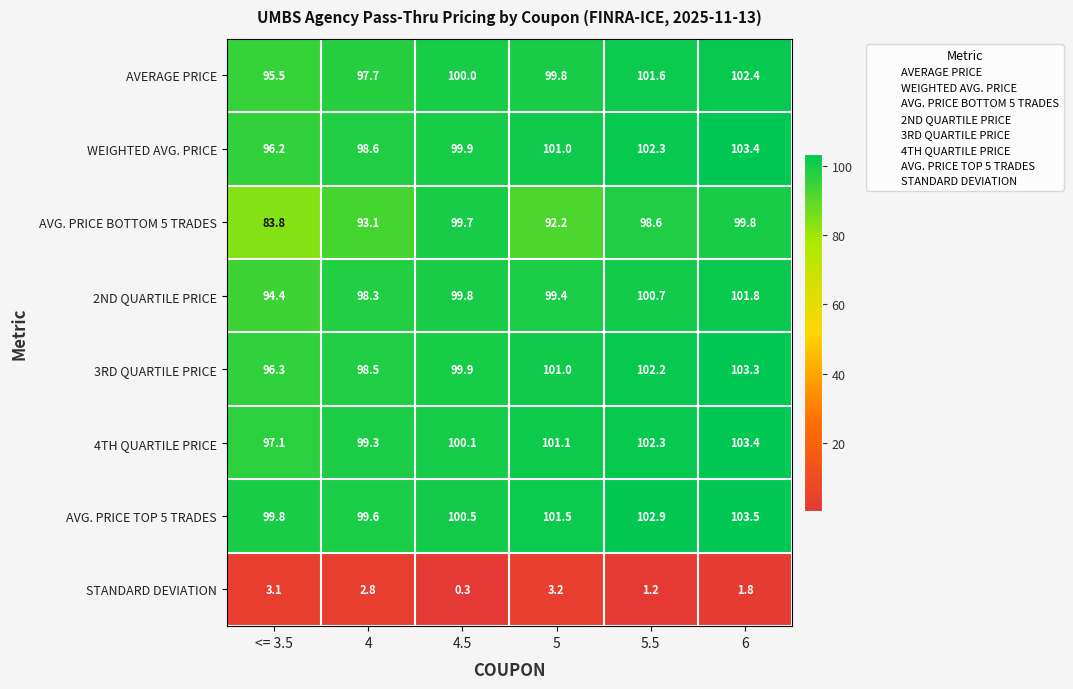

What value does the AVERAGE PRICE series have at 4.5?

100.0